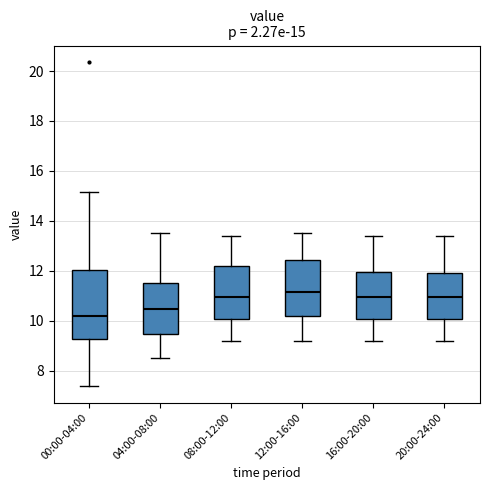

Comparing the boxes themselves (not the whiskers), which one is the tallest?

00:00-04:00